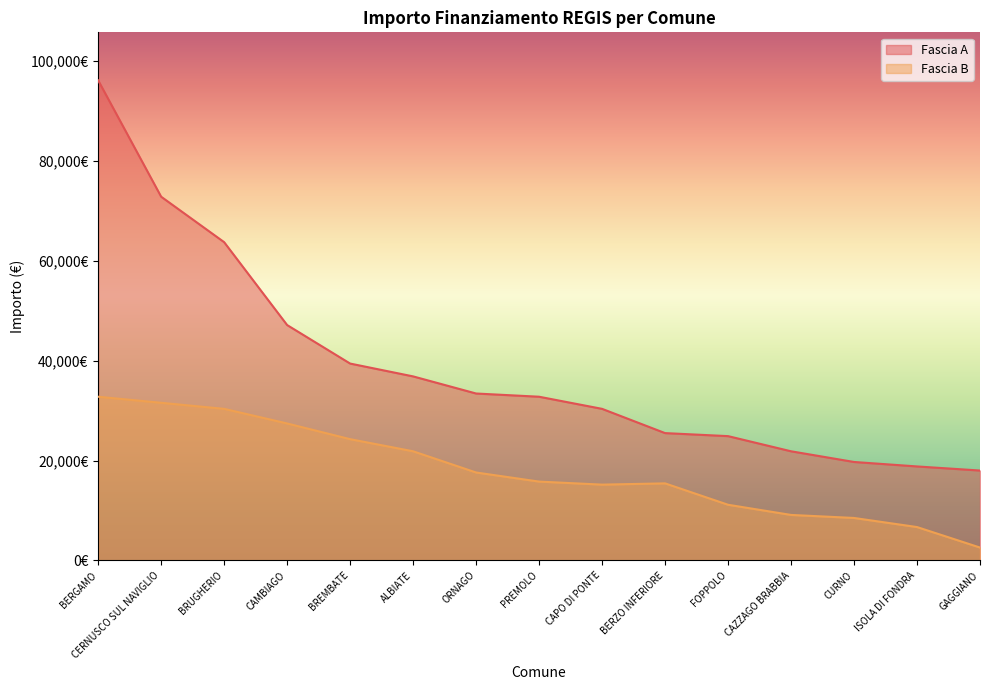

What is the sum of all Fascia B values?

270226